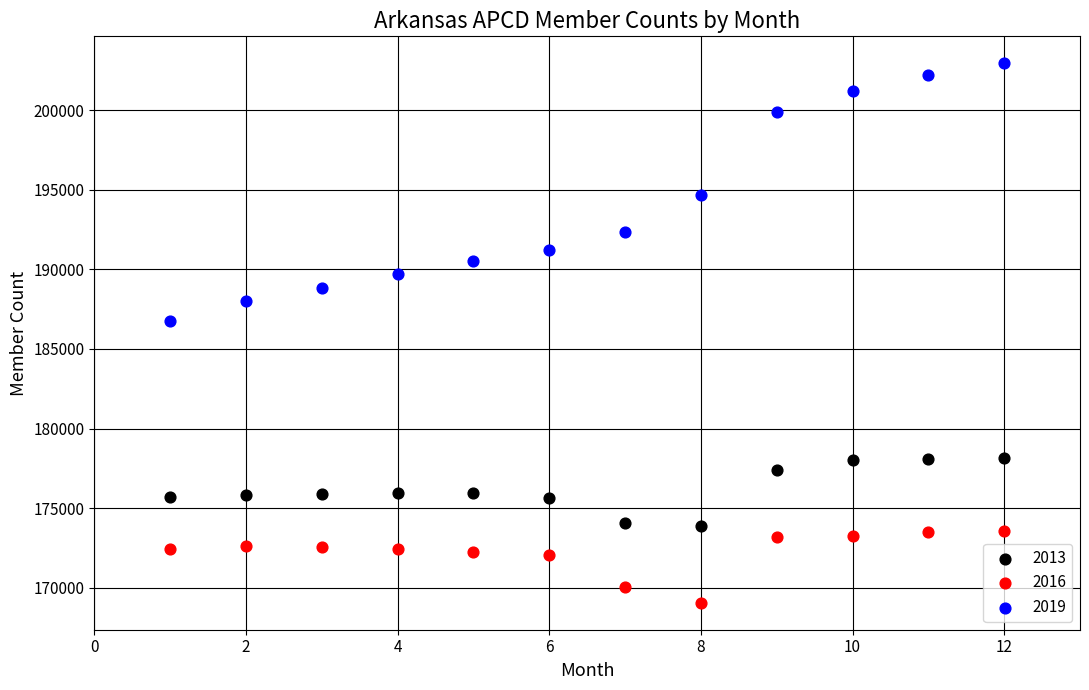

Across all data points, what is the range of X values (max minus min)?

11